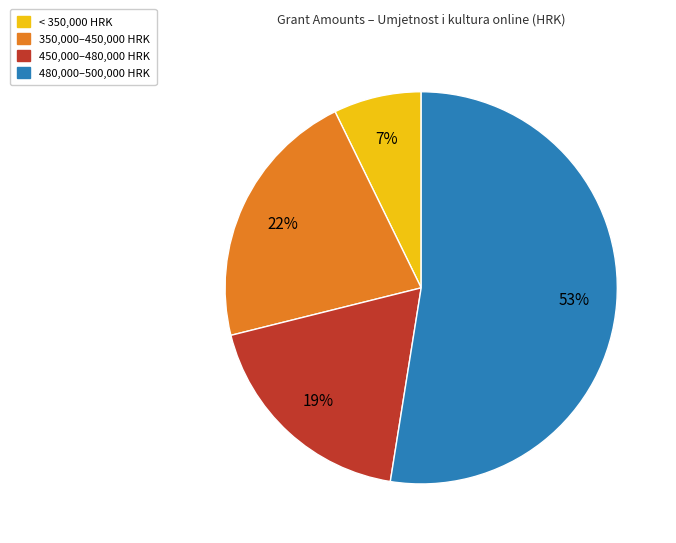

Does any single category account for the majority?

Yes